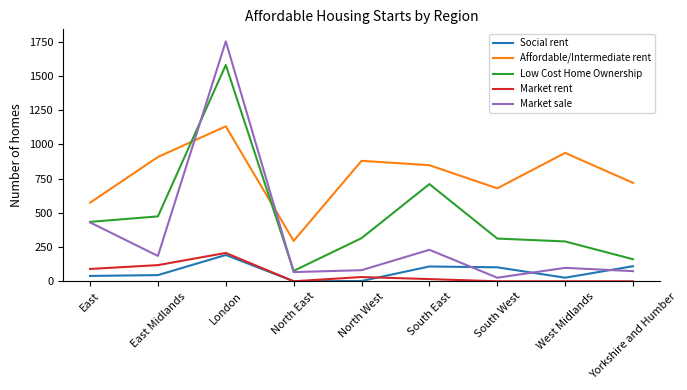

How many intersections are there between Low Cost Home Ownership and Affordable/Intermediate rent?

2